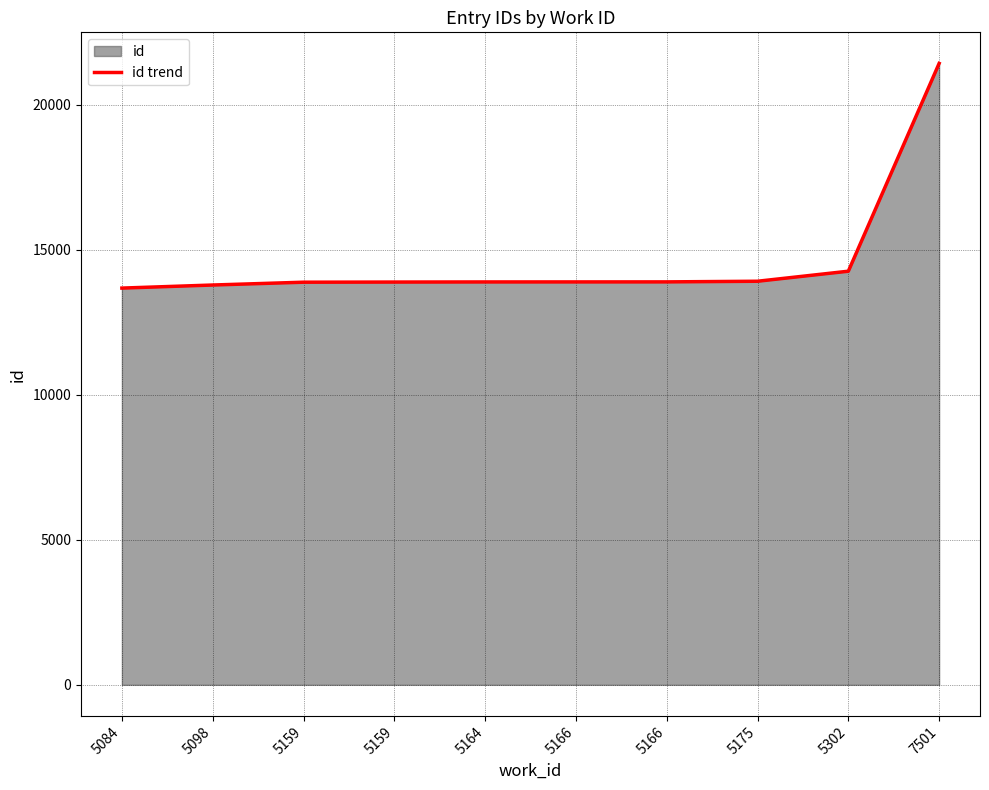

What is the difference between the maximum and minimum values?

7744